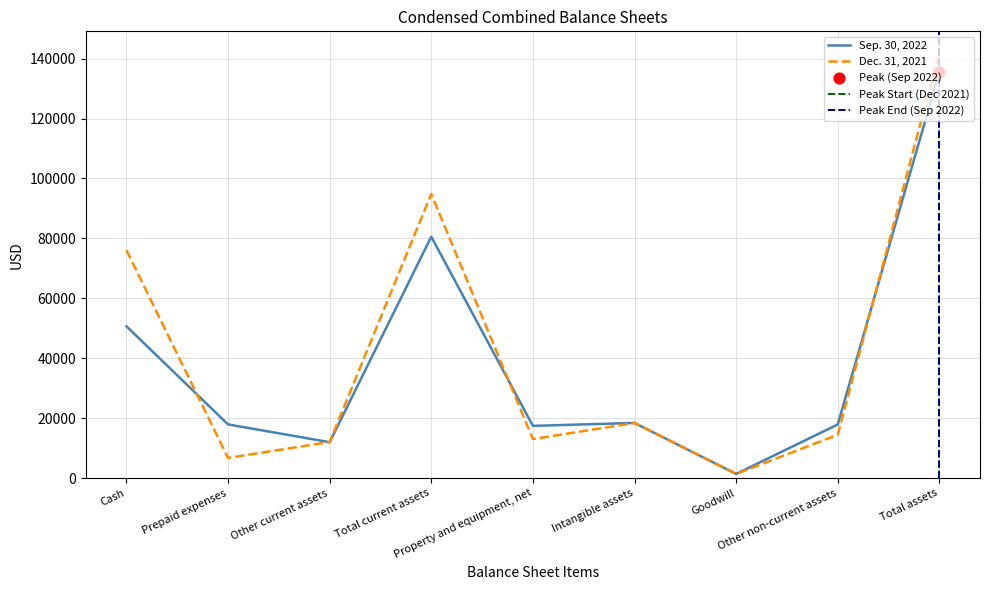

At how many categories does at least one series exceed 90611?

2